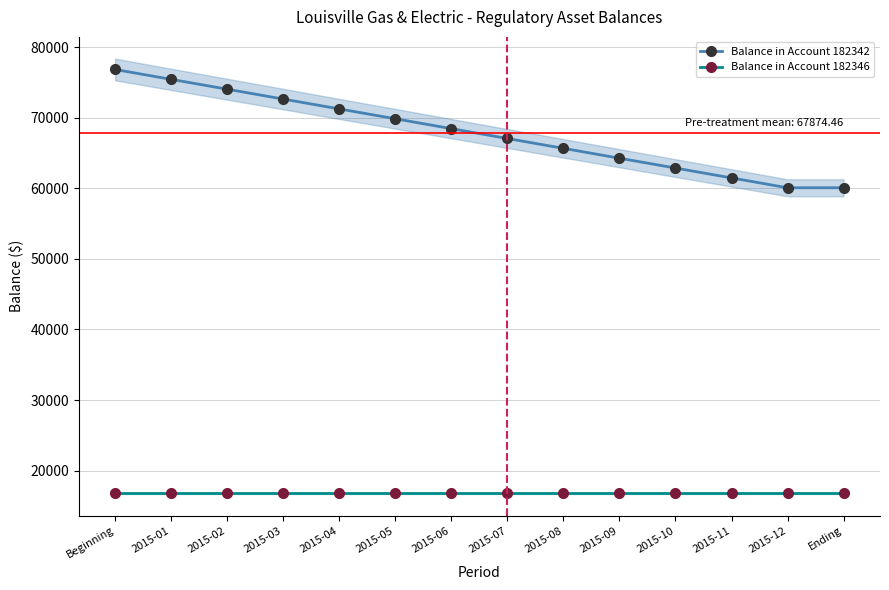

Reading right to left, list all the values displayed in this chart.

Balance in Account 182342: Ending=60088.9	2015-12=60088.9	2015-11=61486.3	2015-10=62883.7	2015-09=64281.1	2015-08=65678.5	2015-07=67075.9	2015-06=68473.4	2015-05=69870.8	2015-04=71268.2	2015-03=72665.6	2015-02=74063.0	2015-01=75460.4	Beginning=76857.8
Balance in Account 182346: Ending=16768.9	2015-12=16768.9	2015-11=16768.9	2015-10=16768.9	2015-09=16768.9	2015-08=16768.9	2015-07=16768.9	2015-06=16768.9	2015-05=16768.9	2015-04=16768.9	2015-03=16768.9	2015-02=16768.9	2015-01=16768.9	Beginning=16768.9